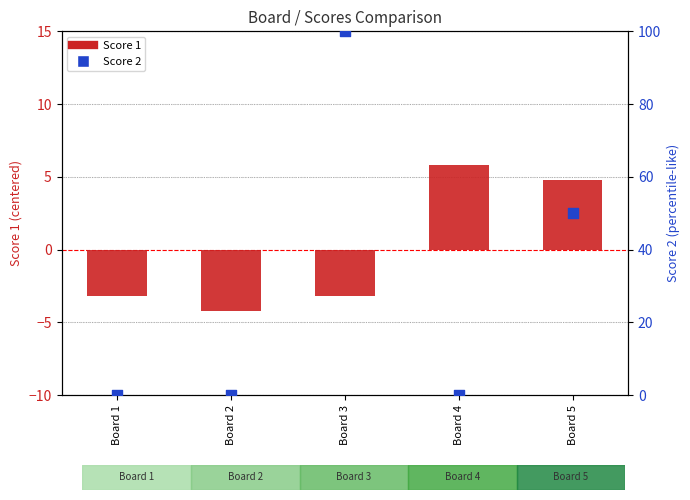

Which series reaches the maximum Y coordinate?

Score 2